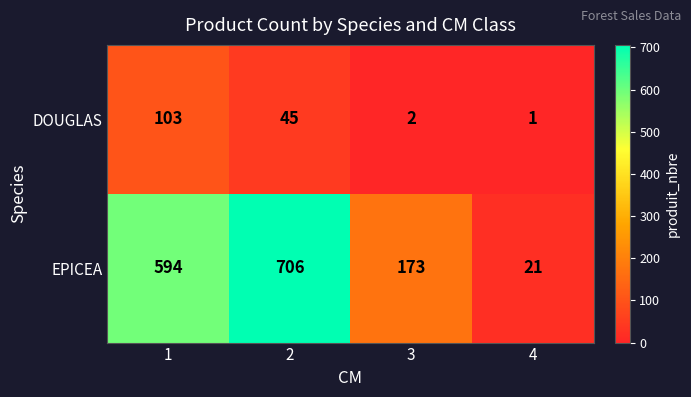

How many EPICEA values are between 173 and 706?

3